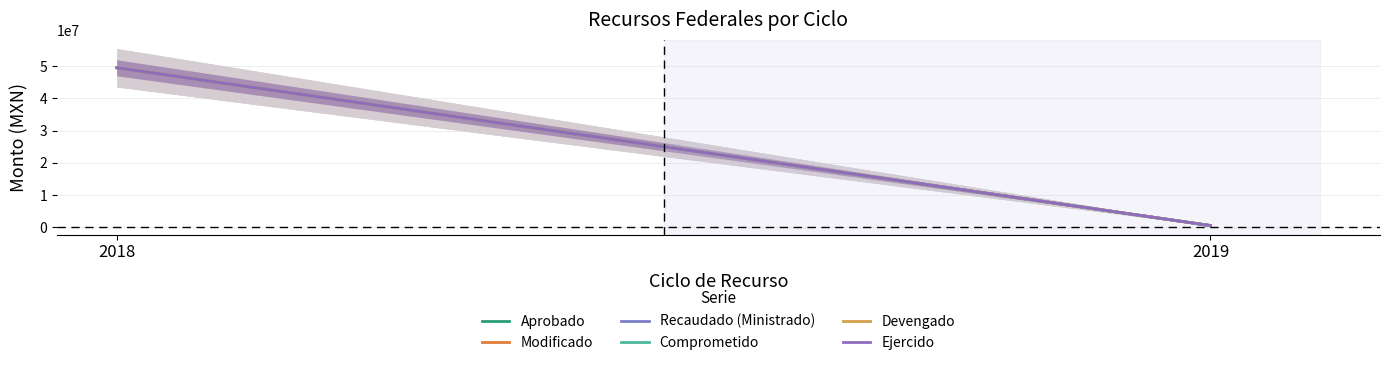

What is the sum of all Recaudado (Ministrado) values?

50000003.0